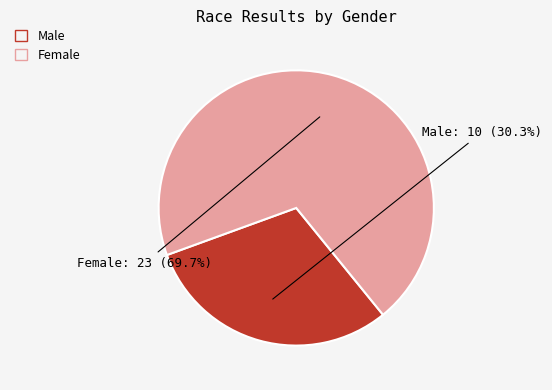

Count the number of slices in the pie.

2